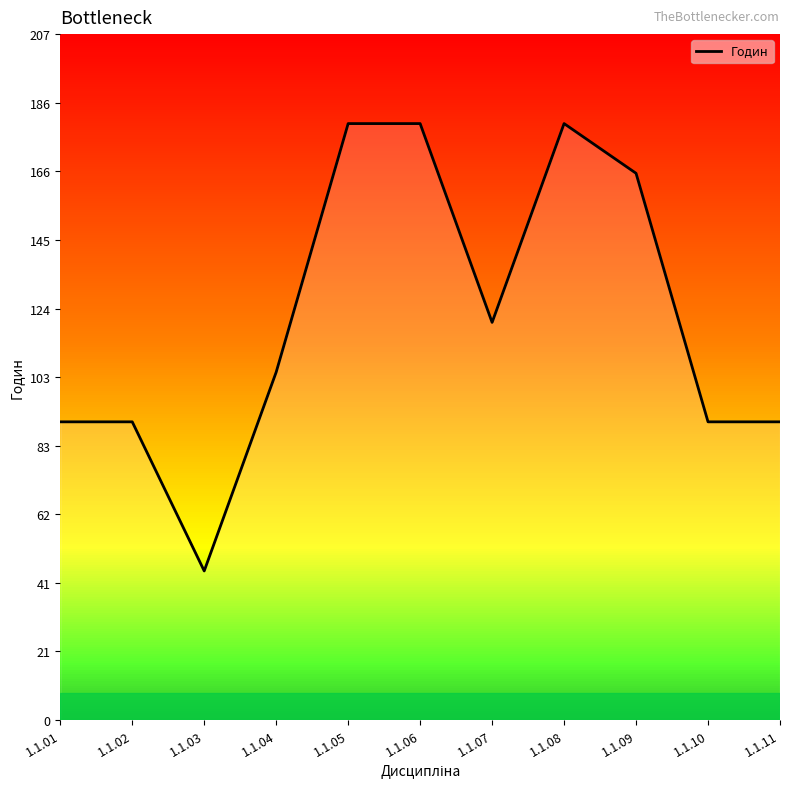

What is the ratio of the value at 1.1.11 to the value at 1.1.01?

1.0